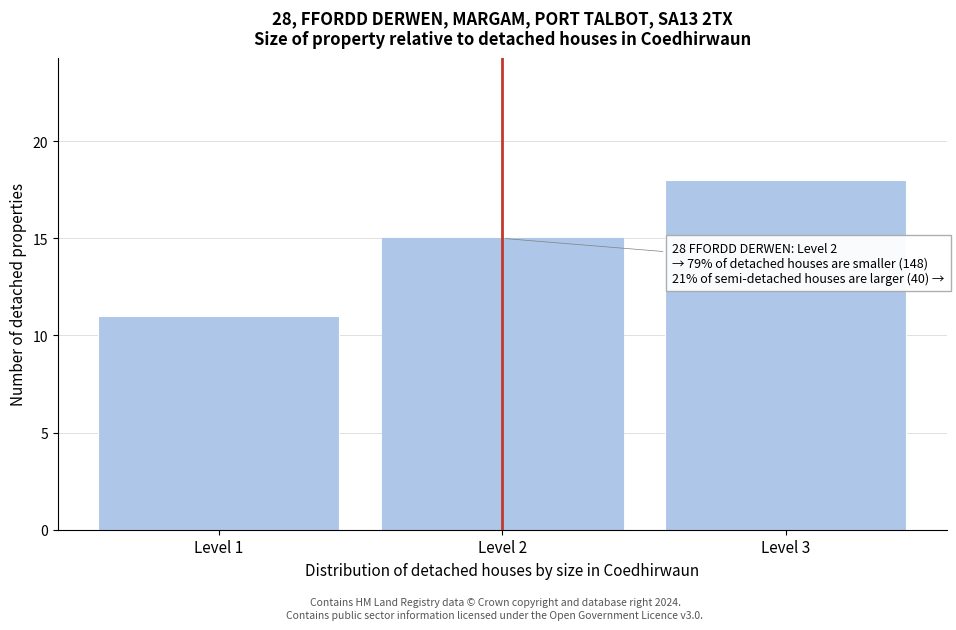

Which range on the x-axis has the tallest bar?

2.5 to 3.5